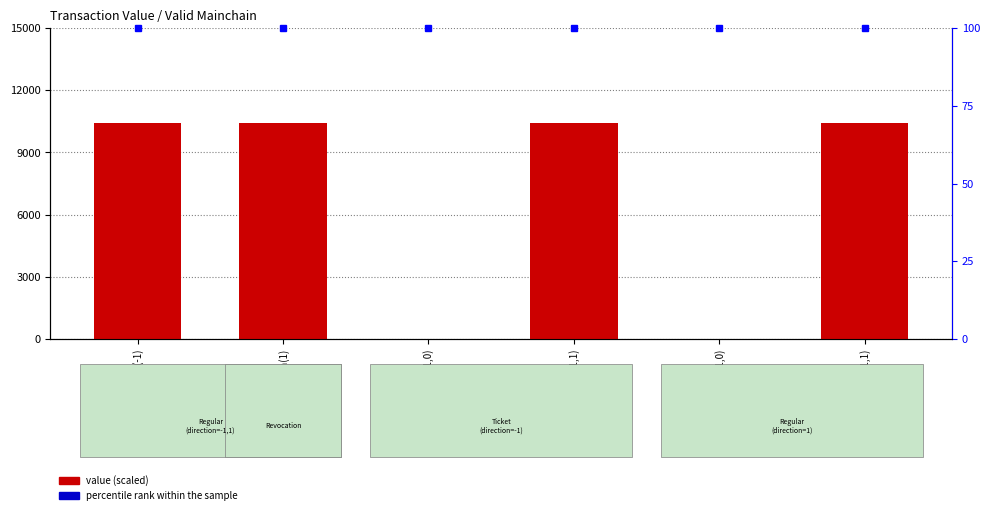

Reading left to right, transcribe all the data shown in this chart.

value (scaled): Regular(-1)=10430.9	Revocation(1)=10430.9	Ticket(-1,0)=2.0	Ticket(-1,1)=10431.0	Regular(1,0)=2.0	Regular(1,1)=10431.0
percentile rank within the sample: Regular(-1)=100.0	Revocation(1)=100.0	Ticket(-1,0)=100.0	Ticket(-1,1)=100.0	Regular(1,0)=100.0	Regular(1,1)=100.0